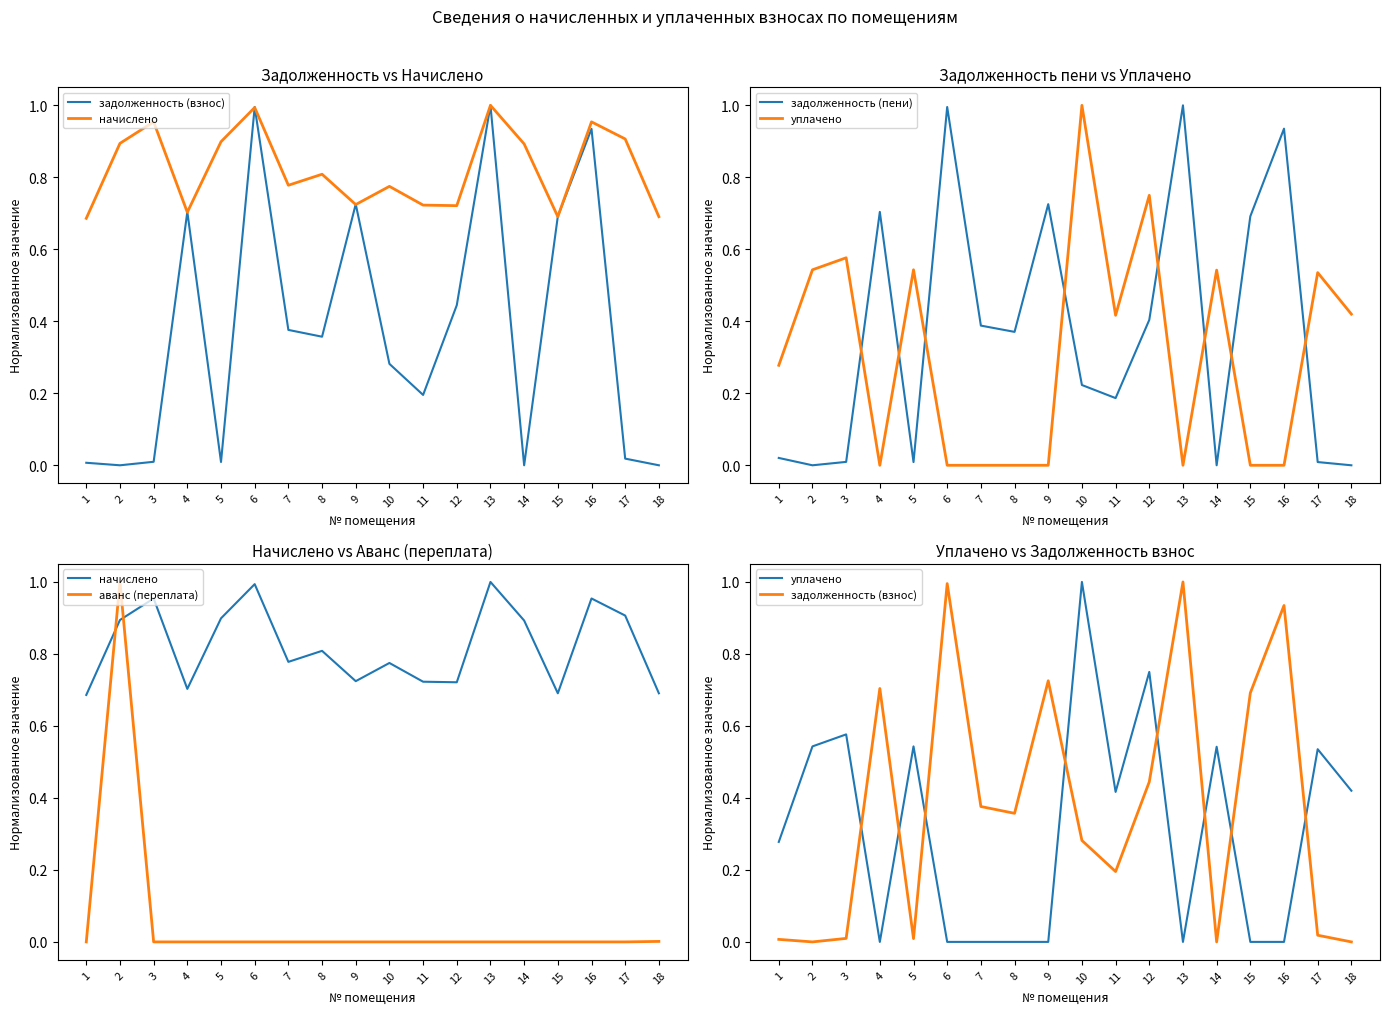

True or false: задолженность (пени) and аванс (переплата) intersect in this chart.

True